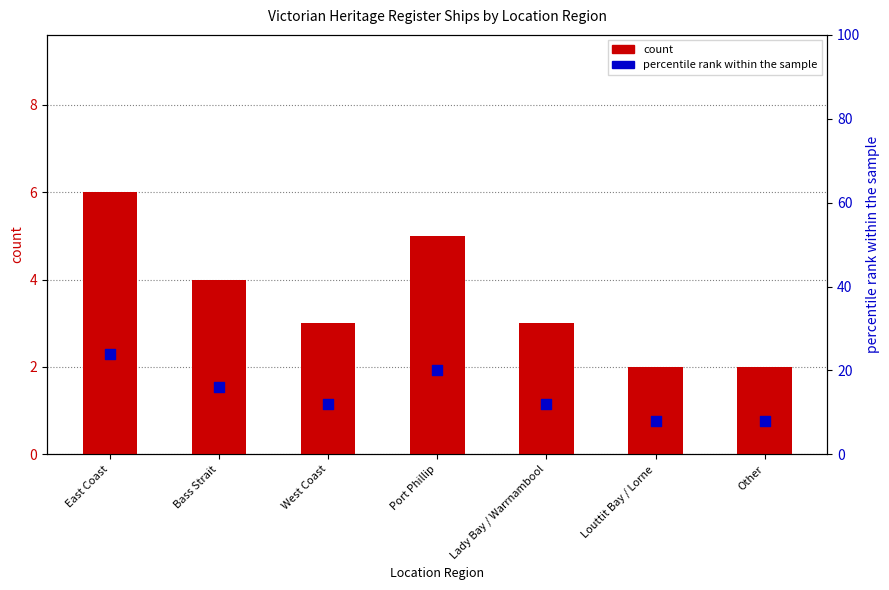

Which series has the largest Y range (max minus min)?

percentile rank within the sample